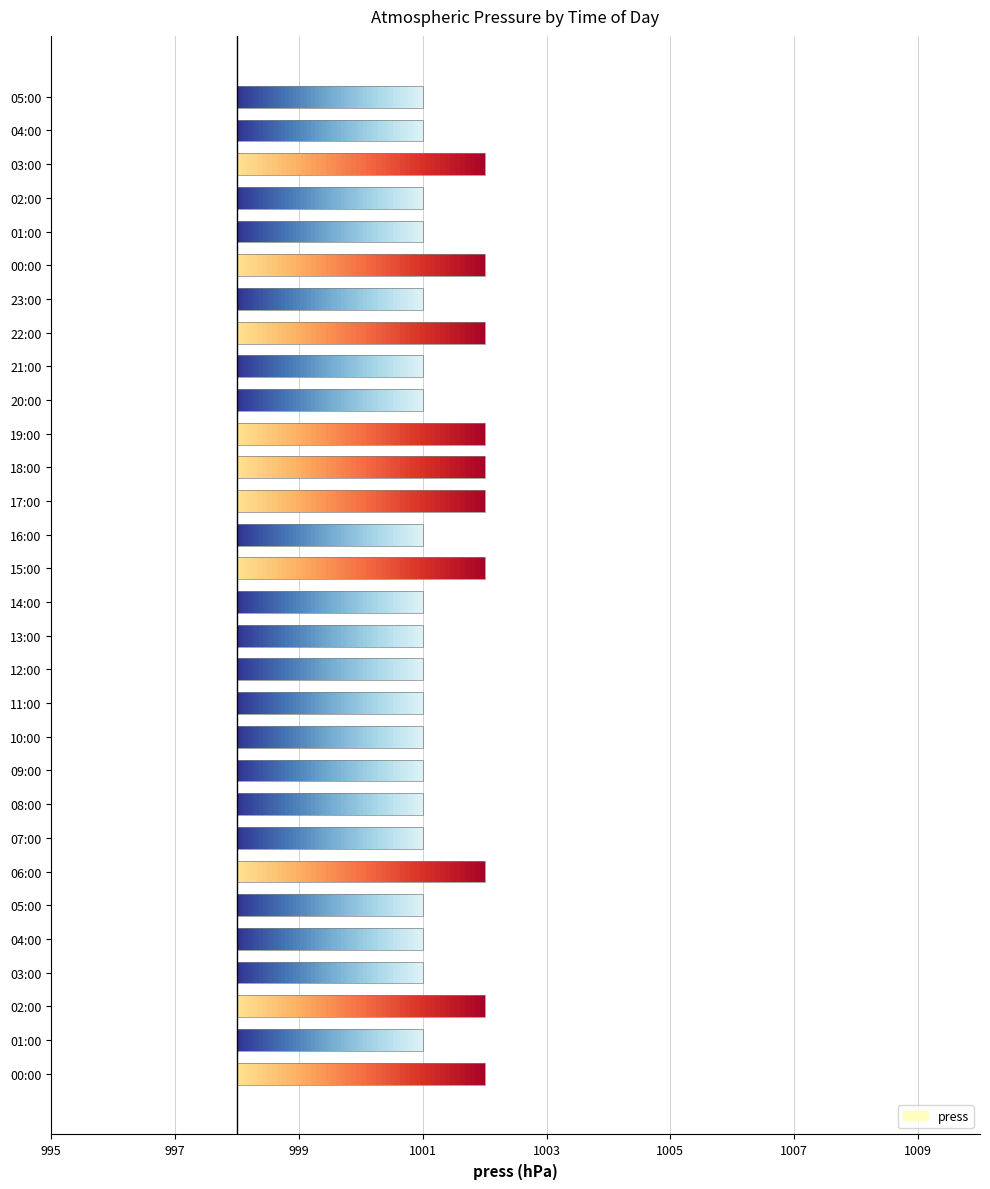

What is the sum of the values at 20:00 and 12:00?

2002